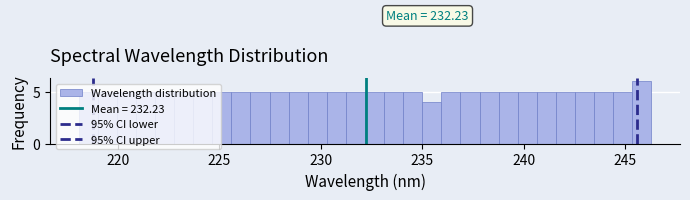

Around what value on the x-axis is the tallest bar? Give the approximate position of its centre, as read against the axis.

246.0